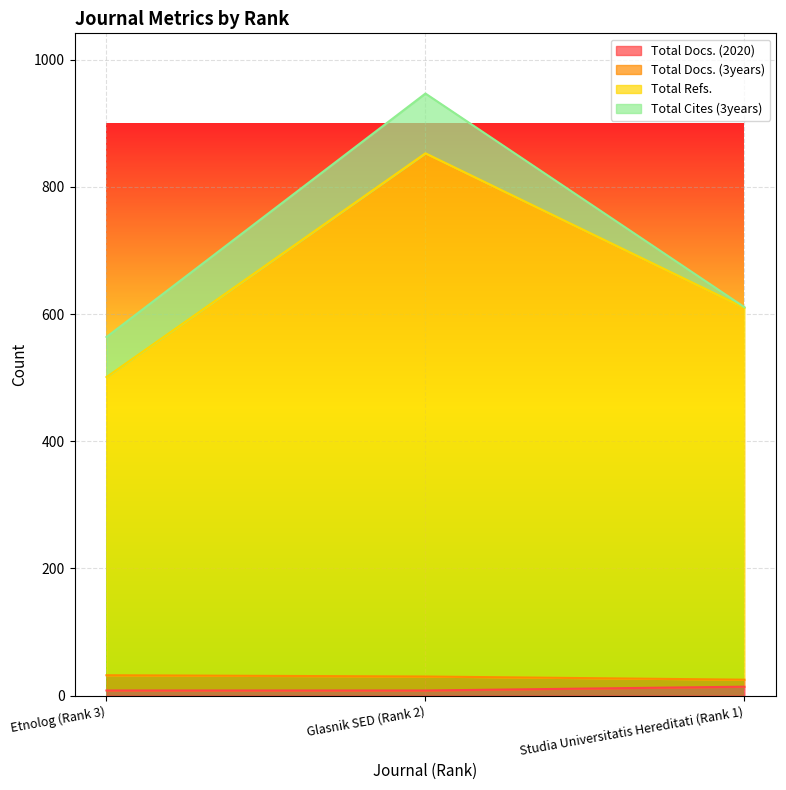

Which series changed the most between Etnolog (Rank 3) and Studia Universitatis Hereditati (Rank 1)?

Total Refs.